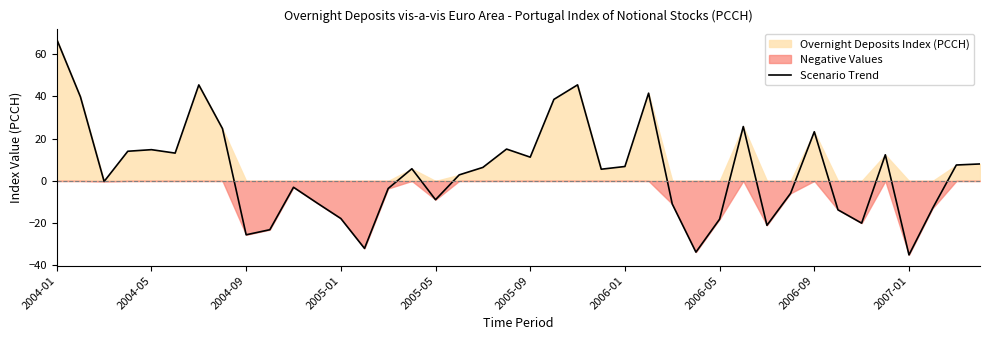

At which label does Scenario Trend reach its peak?

2004-01